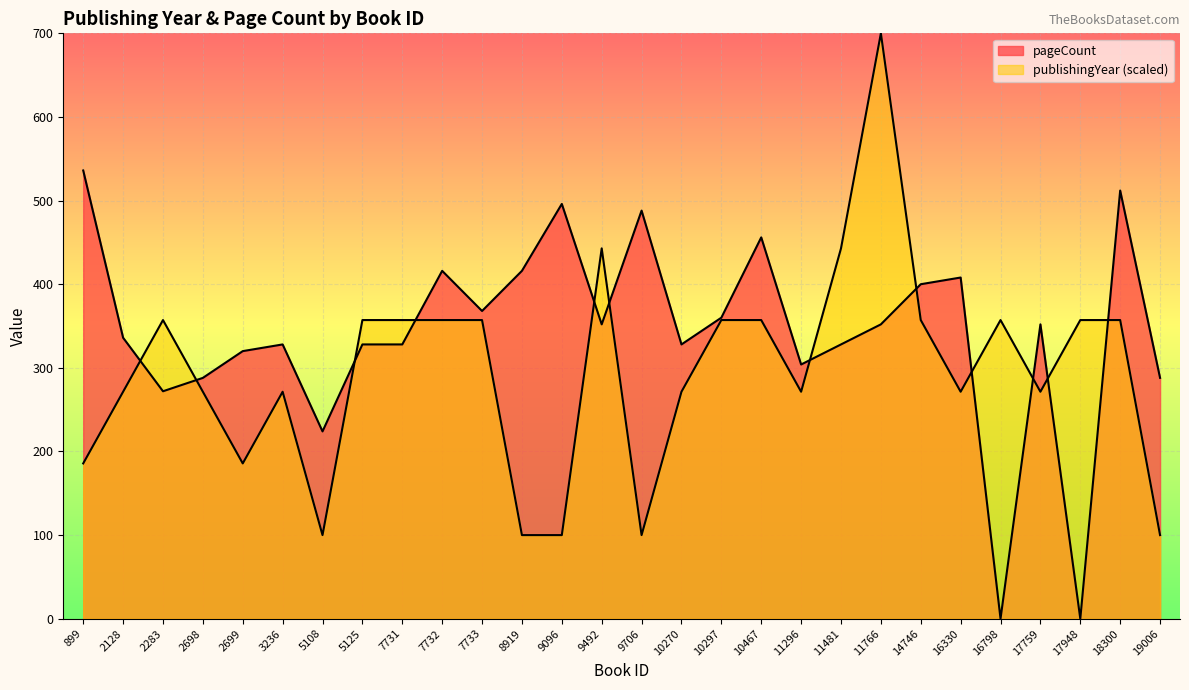

How many intersections are there between publishingYear and pageCount?

12